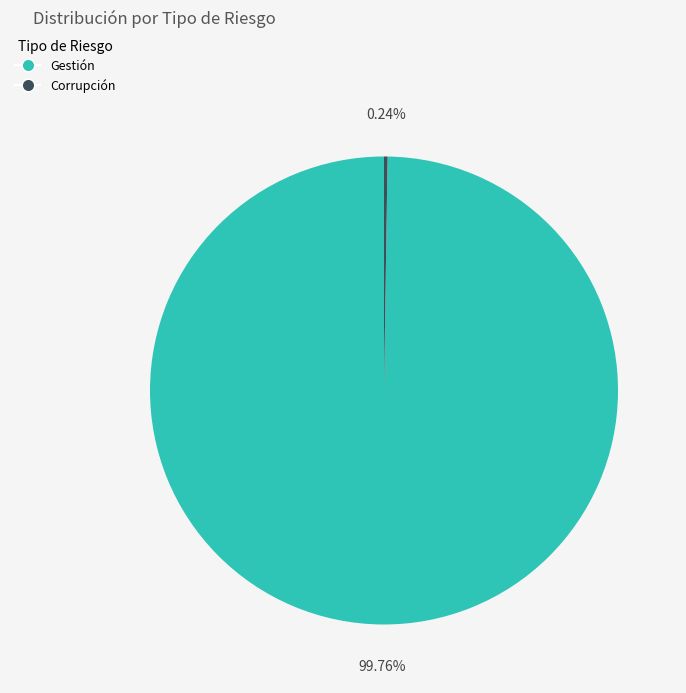

Which category has the biggest portion of the pie?

Gestión